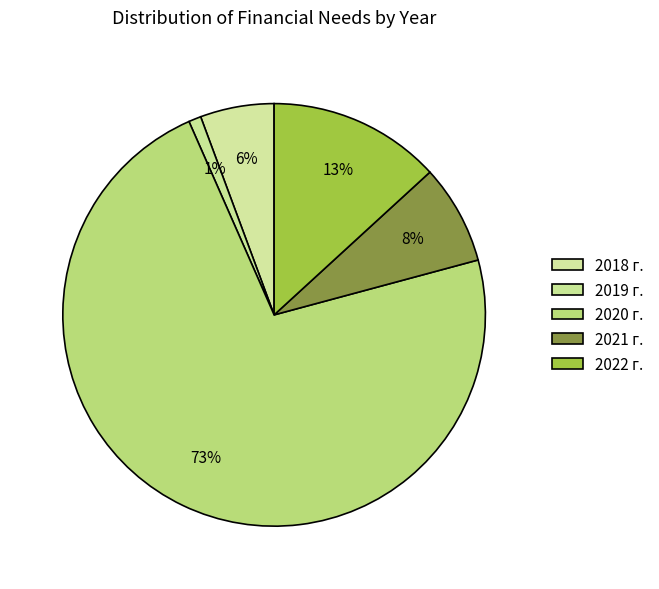

How many segments does this pie chart have?

5